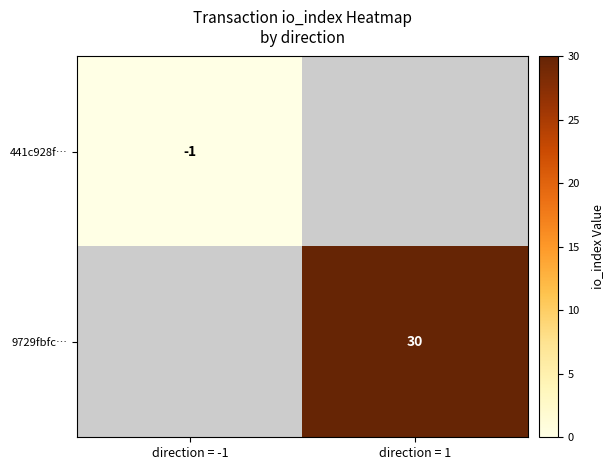

The 9729fbfc… series shows 30 at direction = 1. True or false?

True